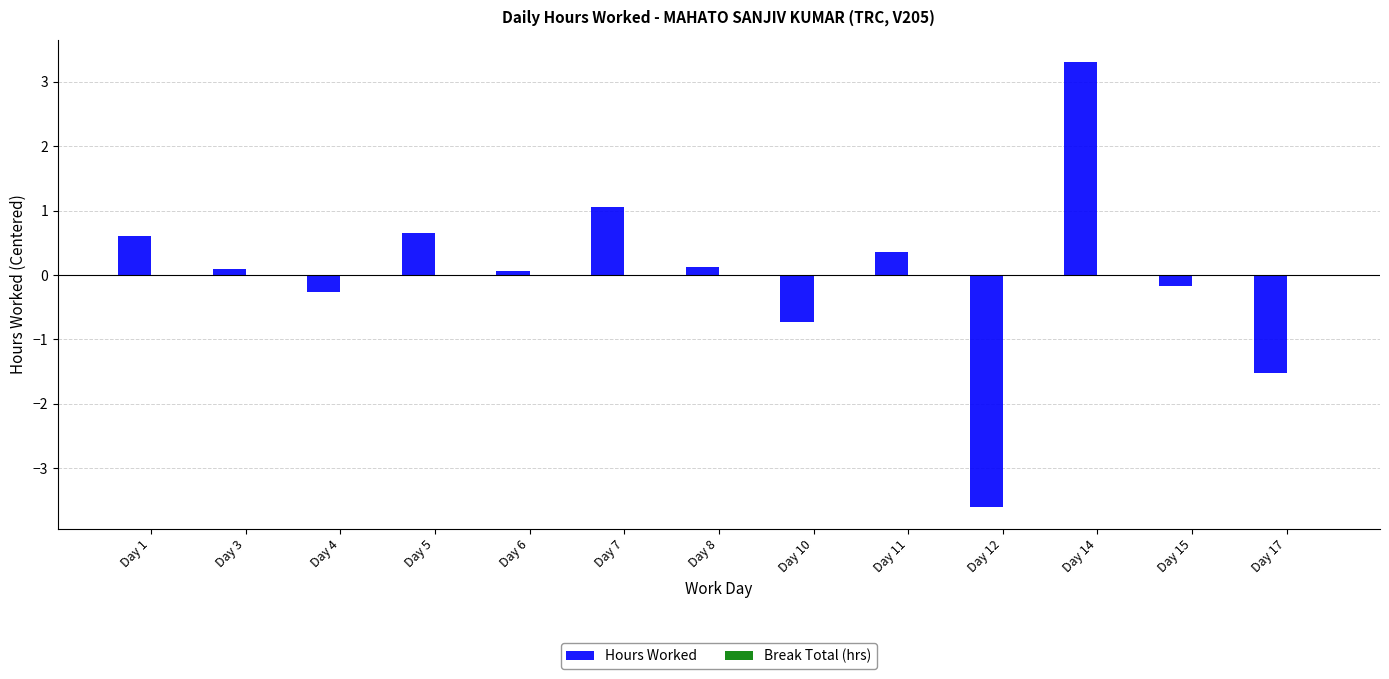

The value at Day 7 is 1.1. True or false?

True